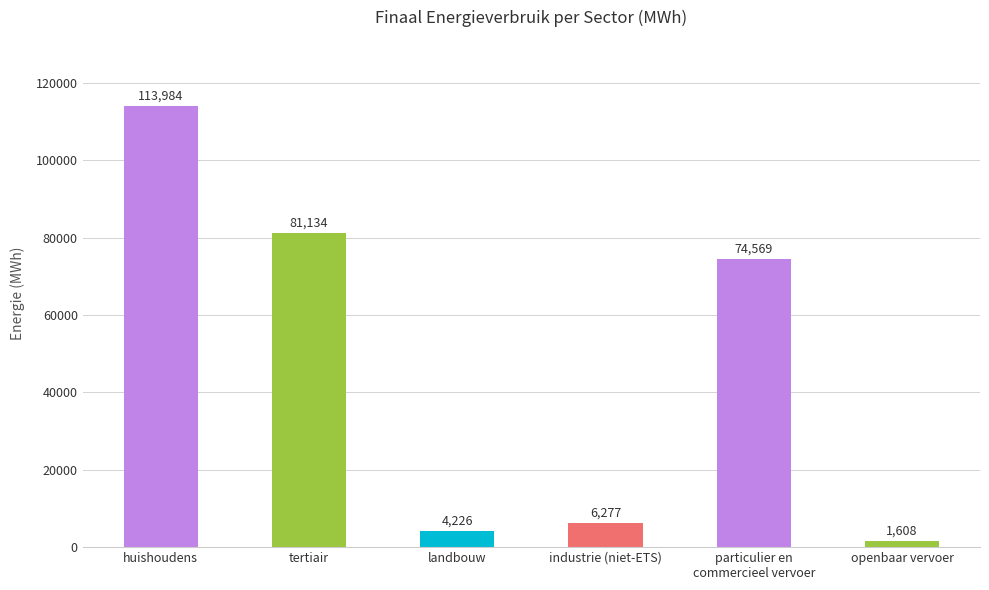

At which label does the data first exceed 74569?

huishoudens